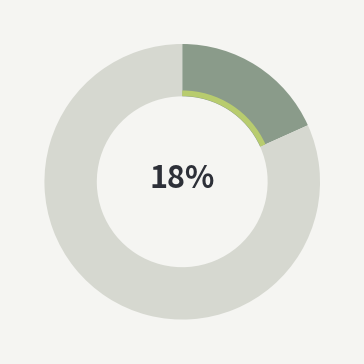

Count the number of slices in the pie.

2